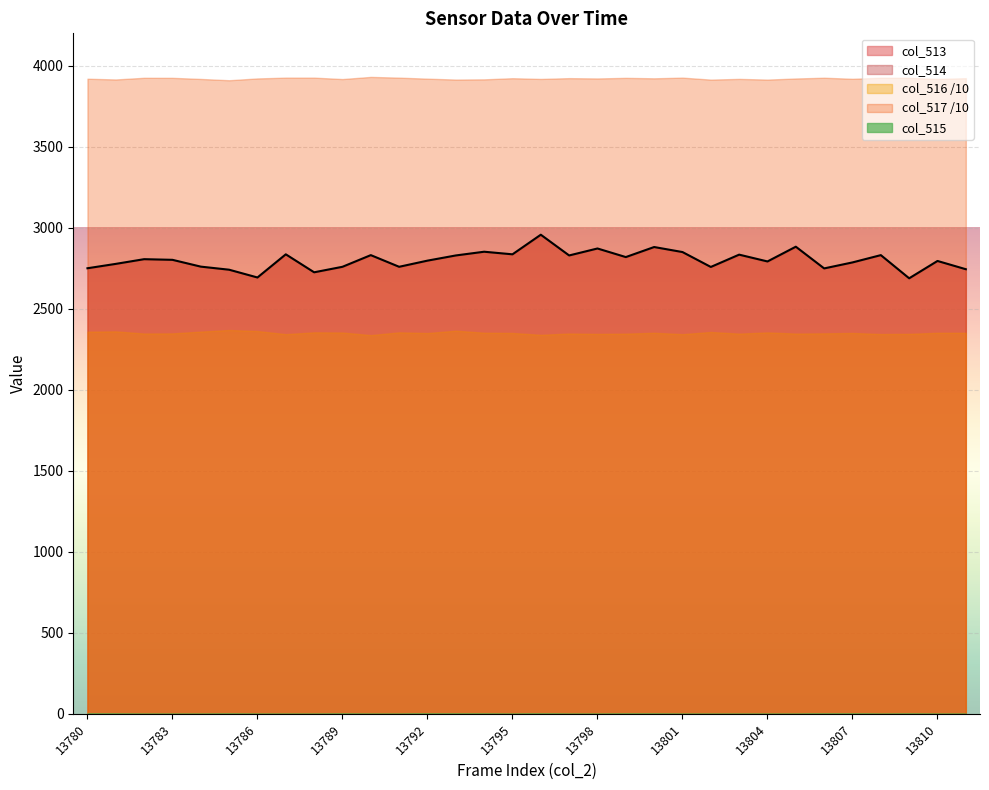

Which category has the lowest value across all series?

13809